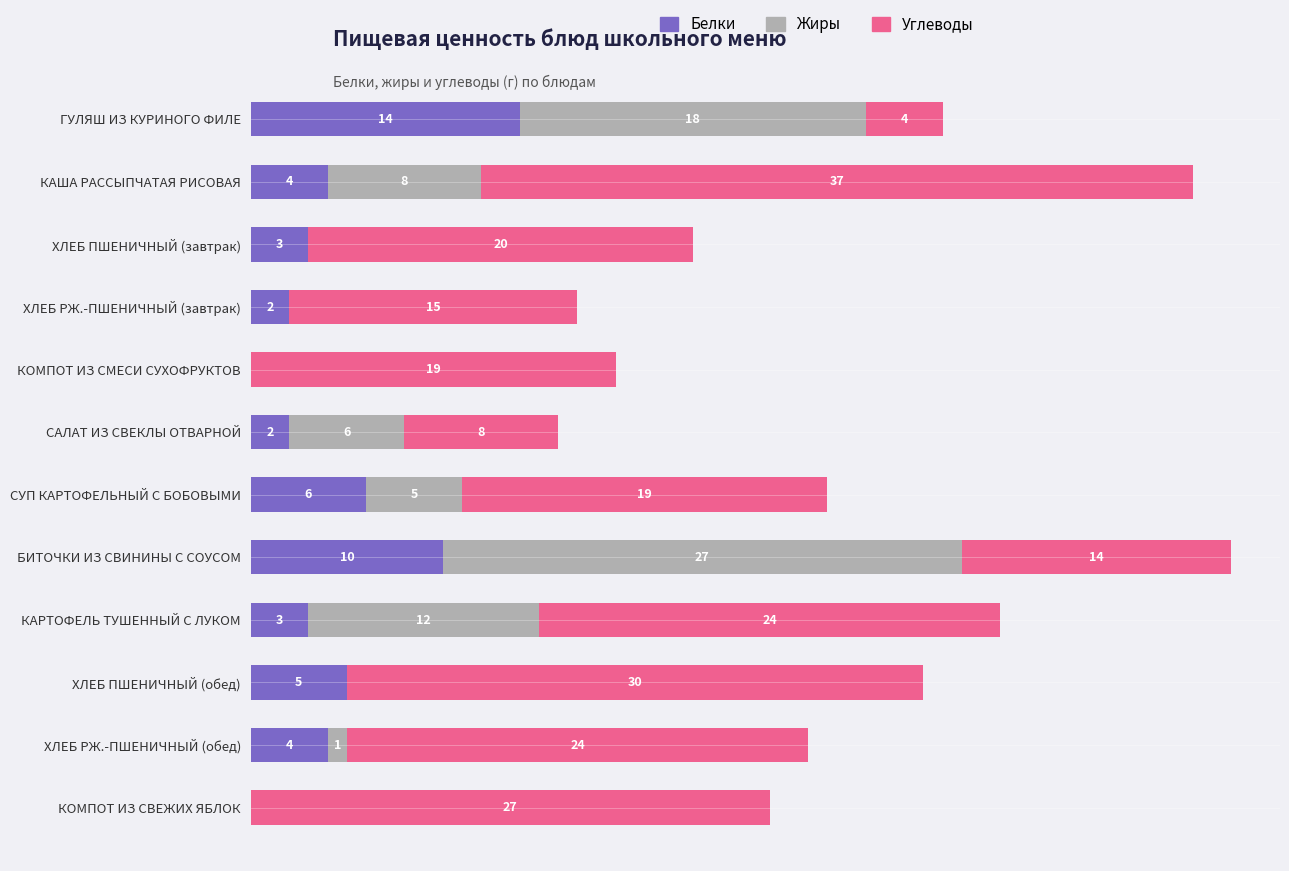

Which category has the highest value in the Белки series?

ГУЛЯШ ИЗ КУРИНОГО ФИЛЕ